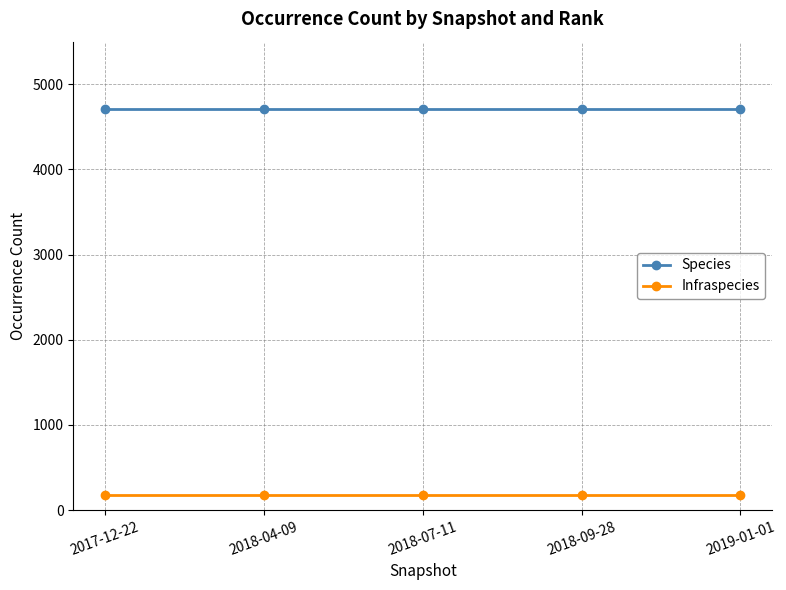

What are all the series names shown in the legend?

Species, Infraspecies